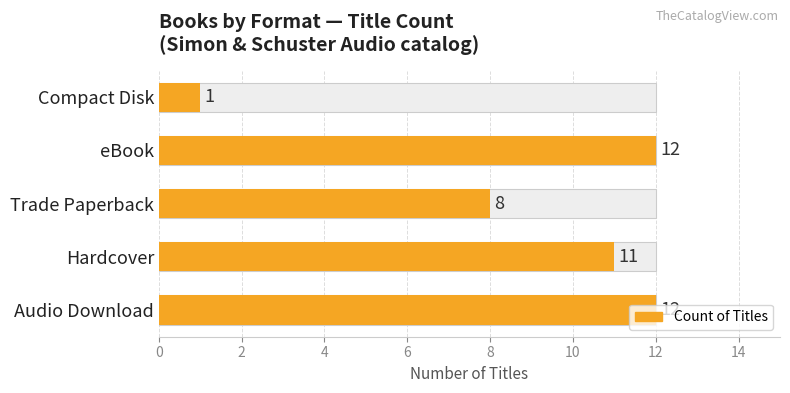

The value at Audio Download is 16. True or false?

False